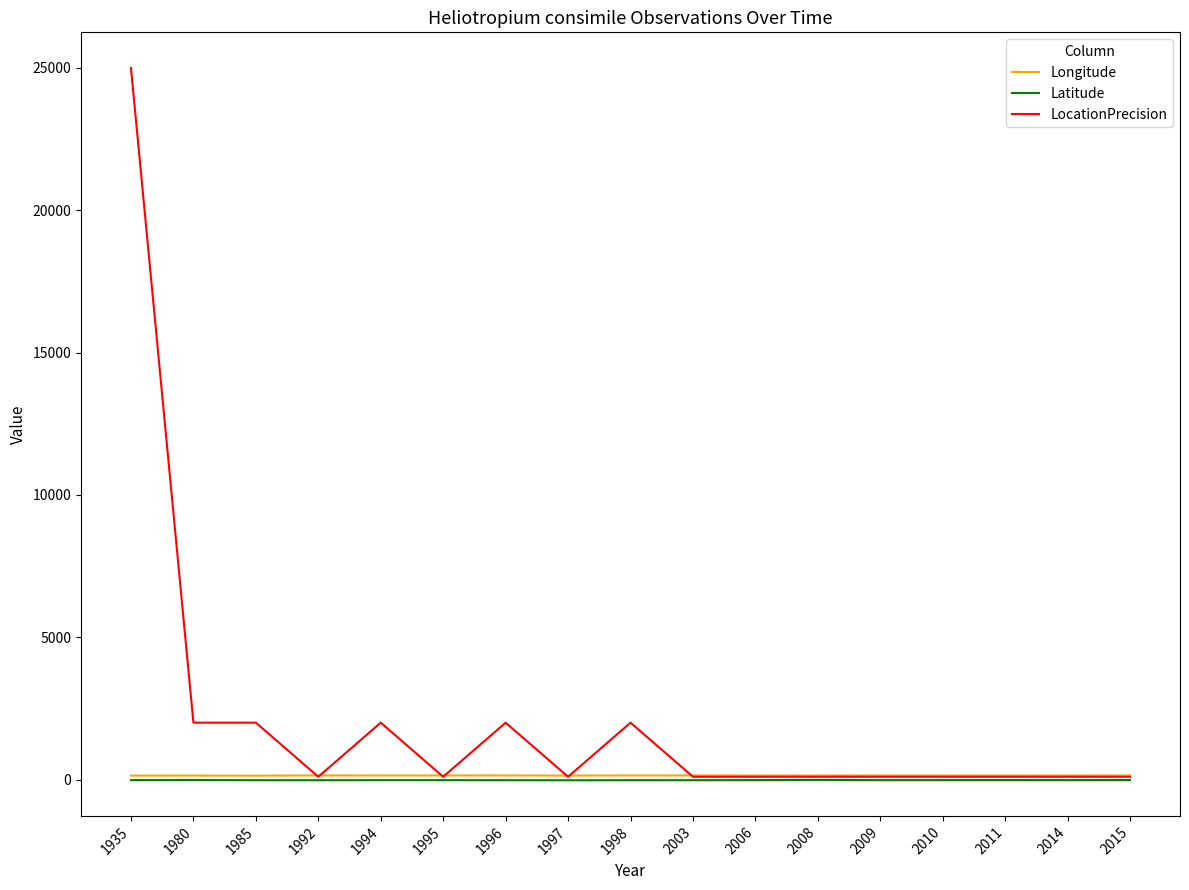

The LocationPrecision series shows 3561.4 at 1996. True or false?

False